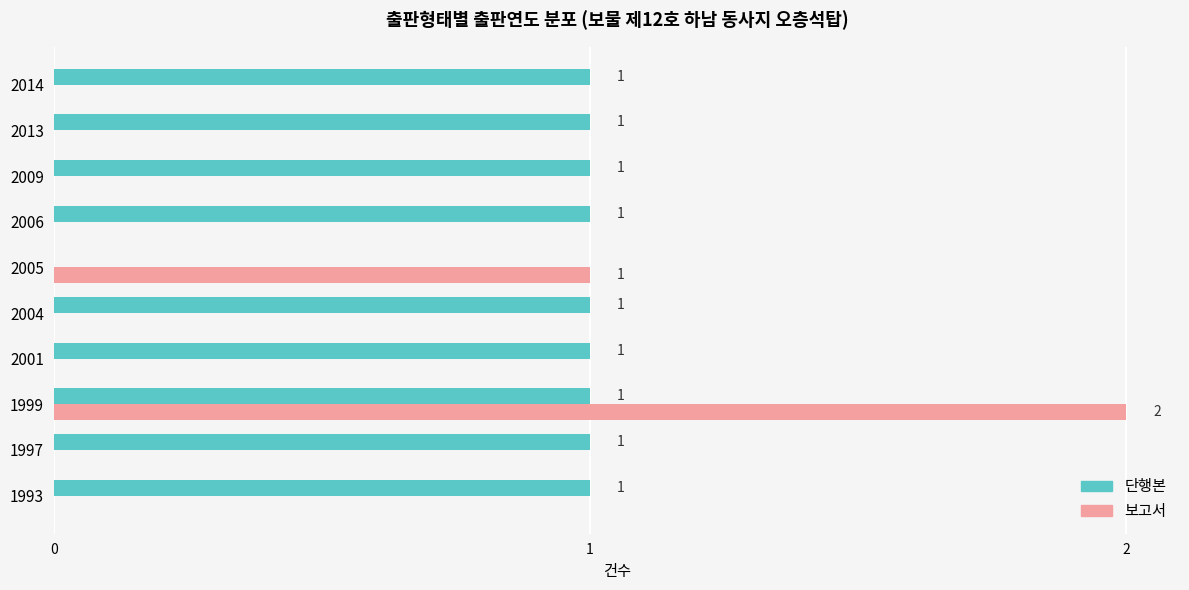

The 단행본 series shows 0 at 2005. True or false?

True